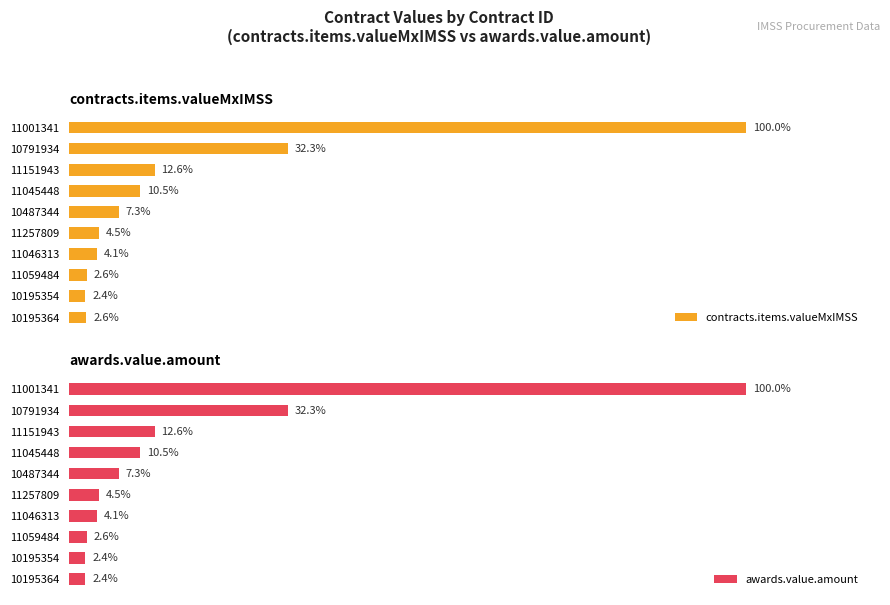

Reading right to left, what are all the values shown in this chart?

contracts.items.valueMxIMSS: 3975.0	3752.4	4071.6	6414.8	6907.8	11368.0	16286.4	19585.4	50019.2	155046.5
awards.value.amount: 3752.4	3752.4	4071.6	6414.8	6907.8	11368.0	16286.4	19585.4	50019.2	155046.5